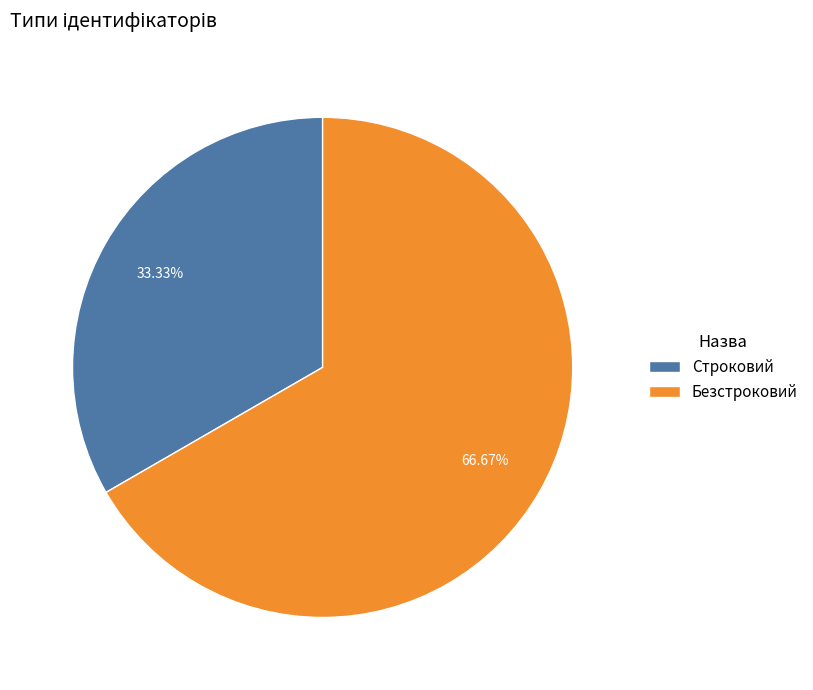

Which has a higher value, Строковий or Безстроковий?

Безстроковий